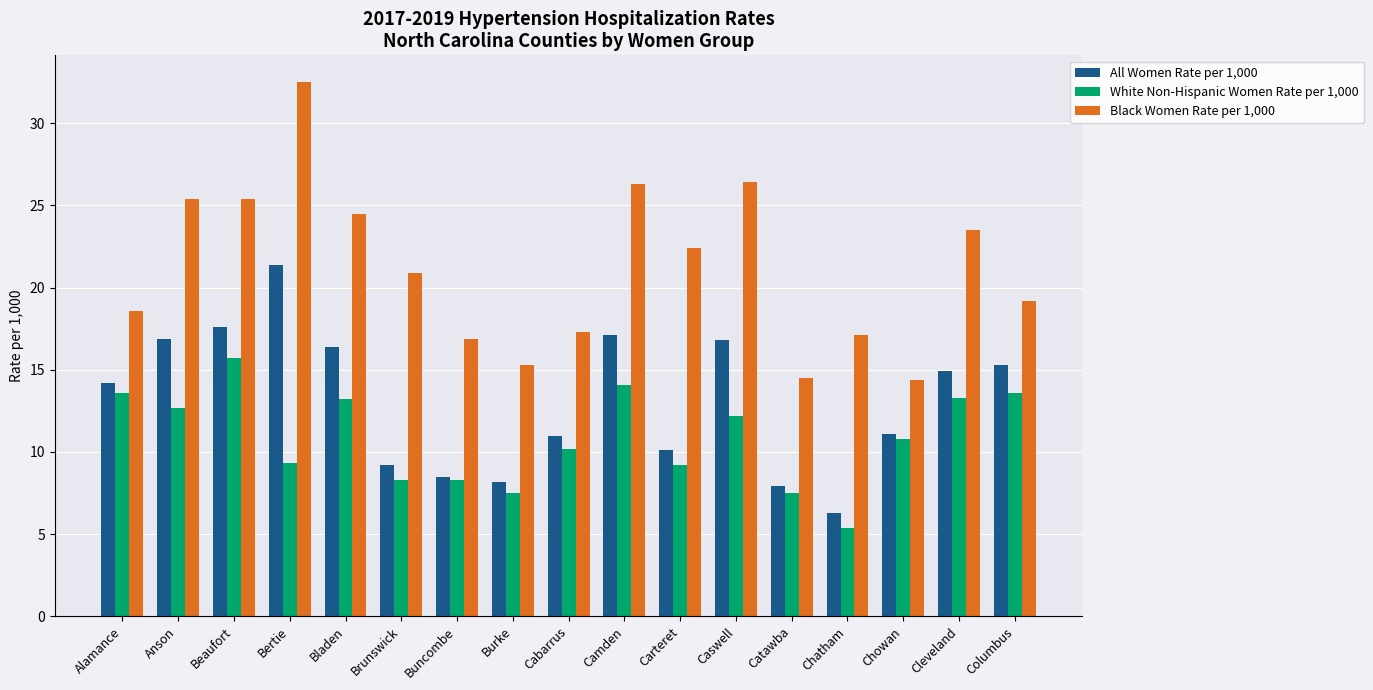

How many data points in Black Women Rate per 1,000 are above 20?

9